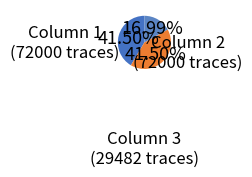

Count the number of slices in the pie.

3